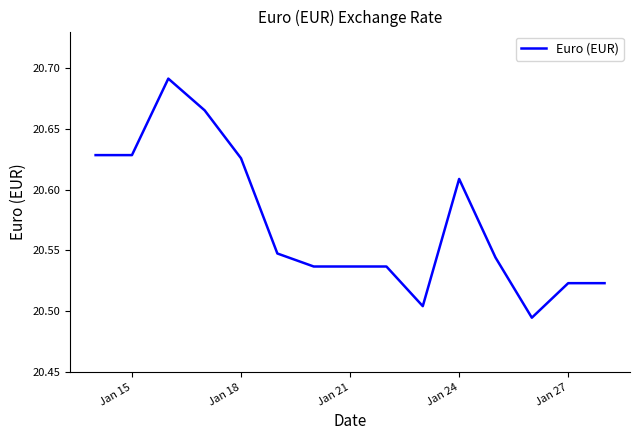

How many interior local peaks (higher than both neighbors) does the data have?

2